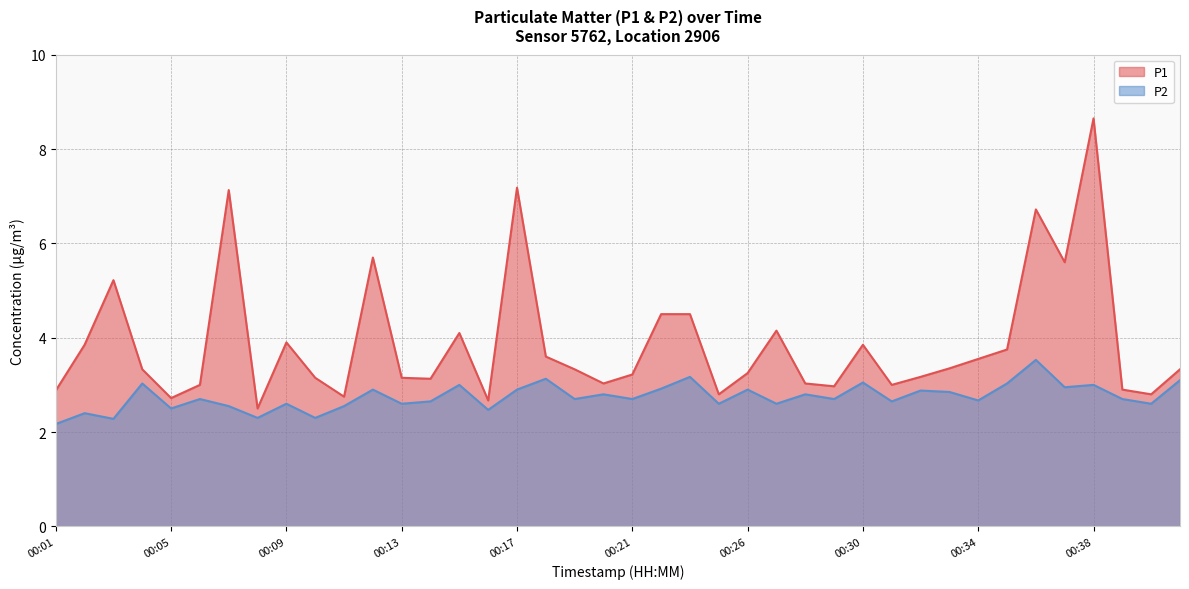

Count the number of data series in this chart.

2